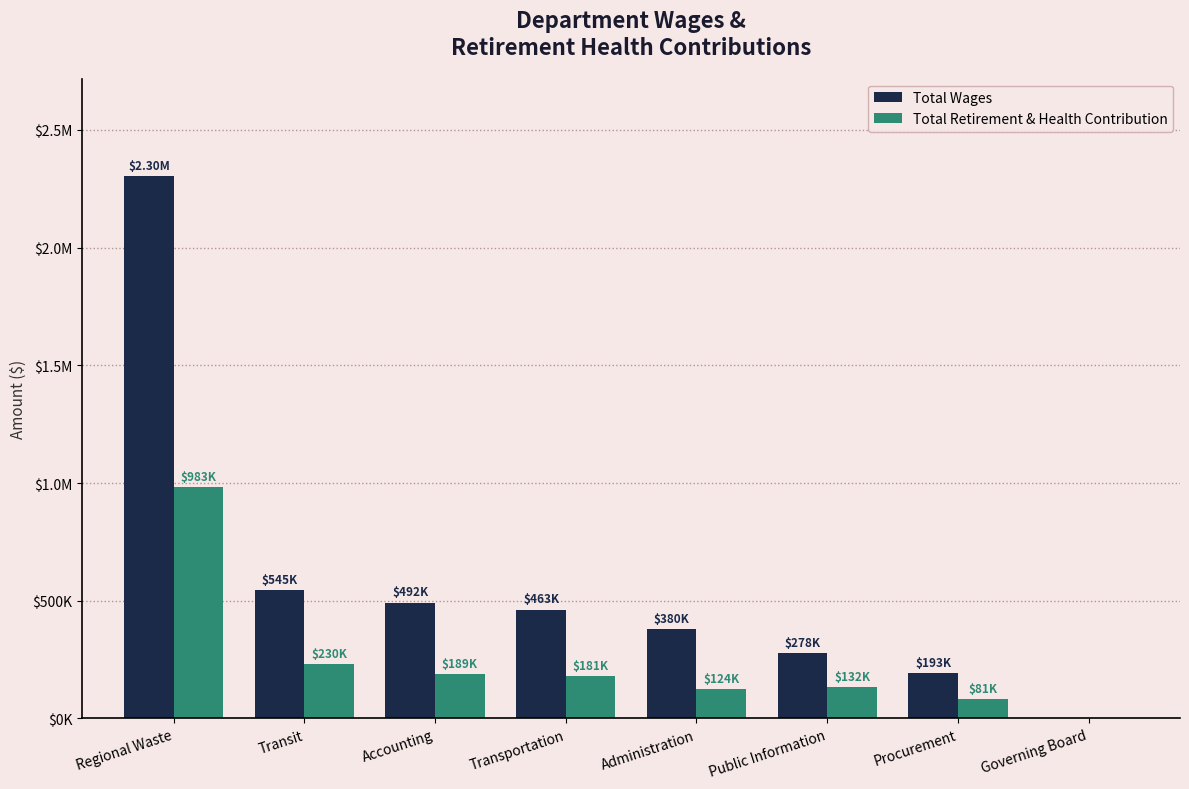

The value of Total Wages at Administration is 380178. True or false?

True